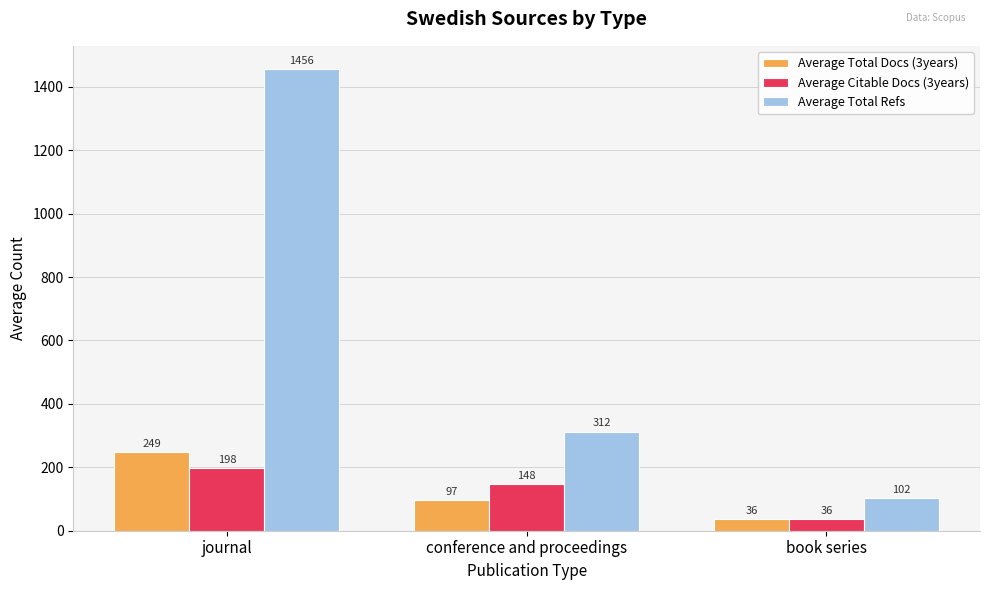

What is the highest value of the Average Total Docs (3years) series?

248.6